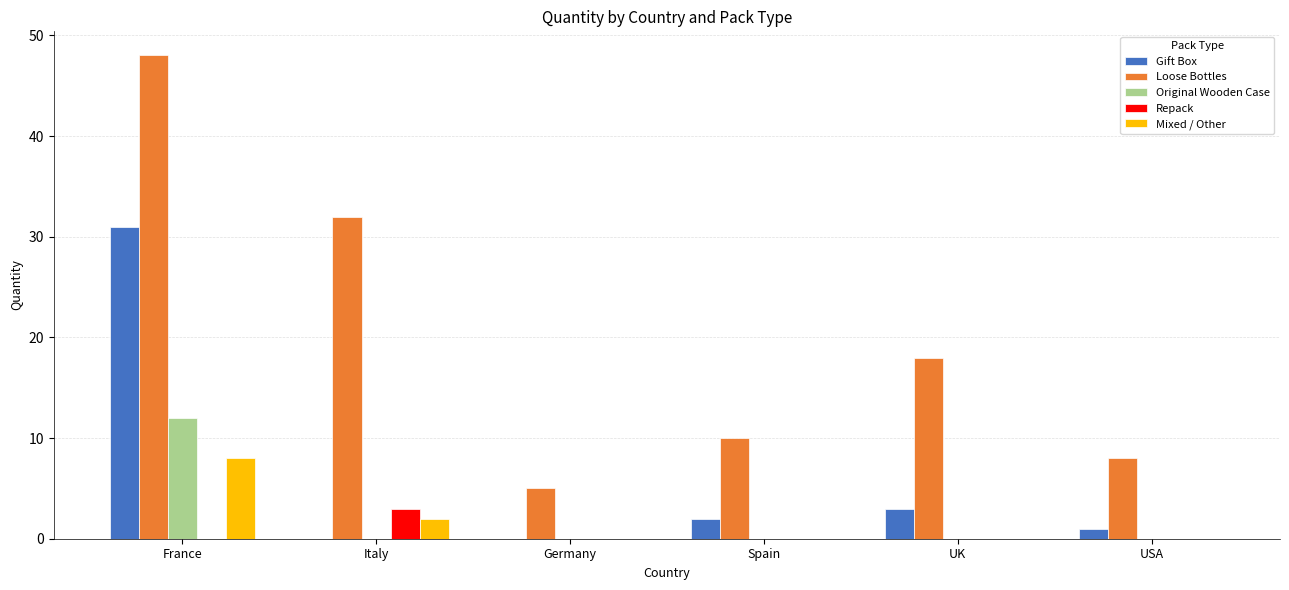

What is the spread (max minus min) of values at Spain?

10